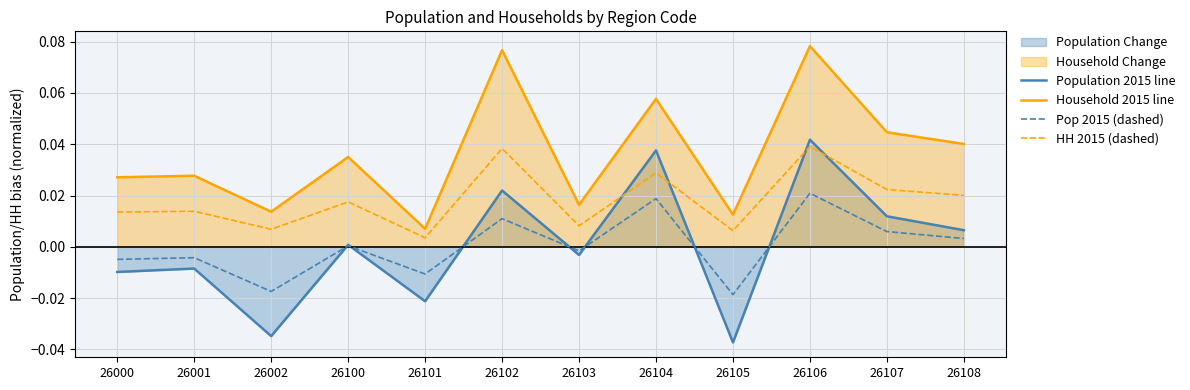

True or false: Pop 2015 (dashed) and Household 2015 line cross at least once.

False